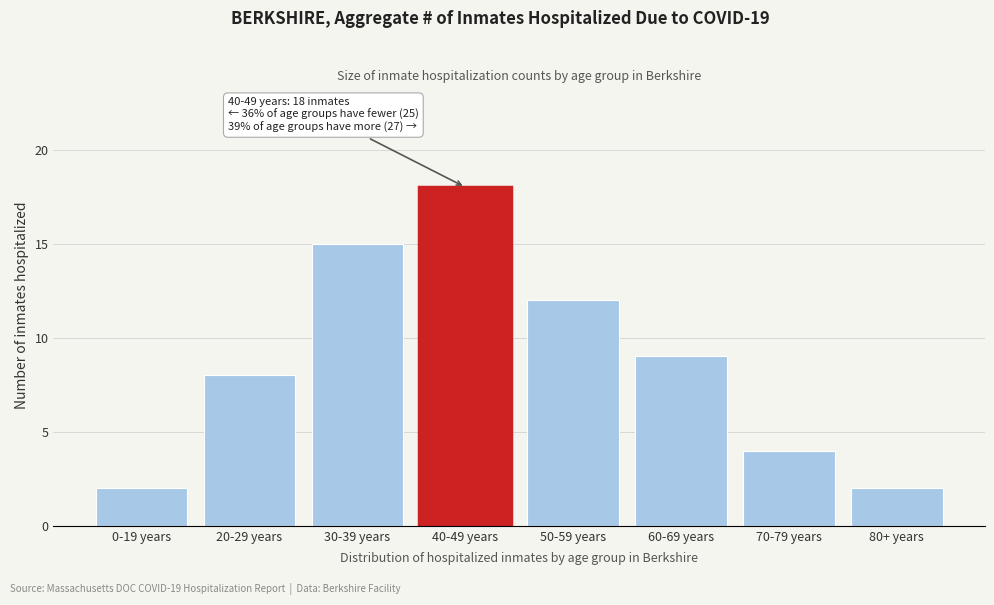

Reading right to left, transcribe all the data shown in this chart.

80+ years=2	70-79 years=4	60-69 years=9	50-59 years=12	40-49 years=18	30-39 years=15	20-29 years=8	0-19 years=2